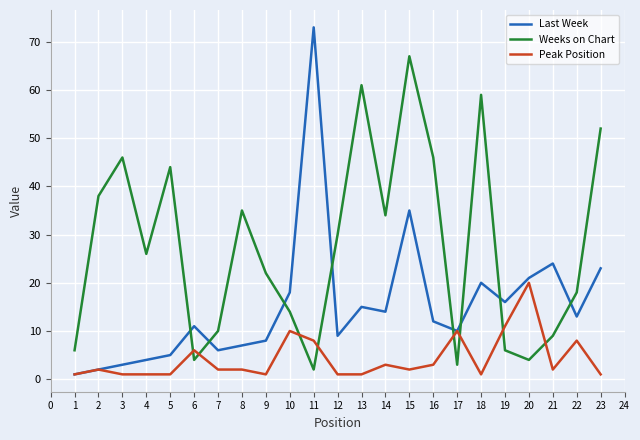

Is it true that Weeks on Chart equals 5 at 8?

False